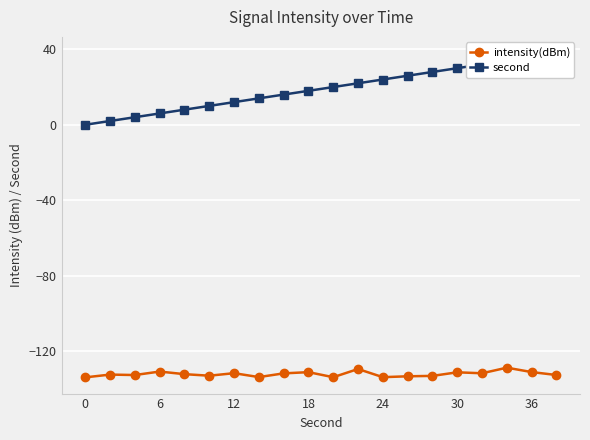

How many lines are shown in the chart?

2